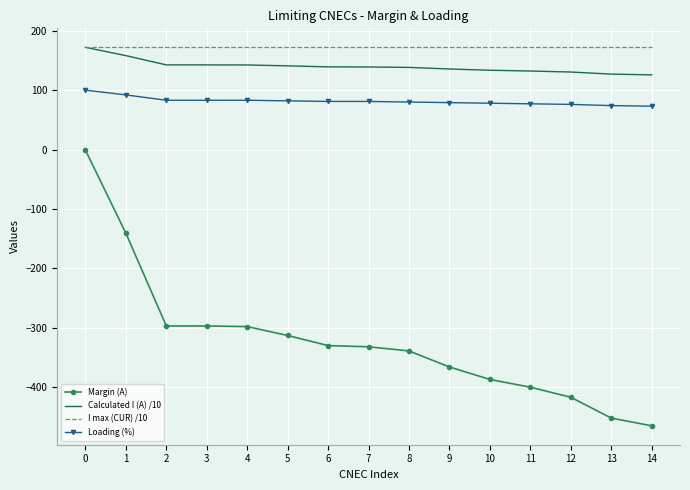

What is the difference between the Margin (A) values at 2 and 4?

1.0